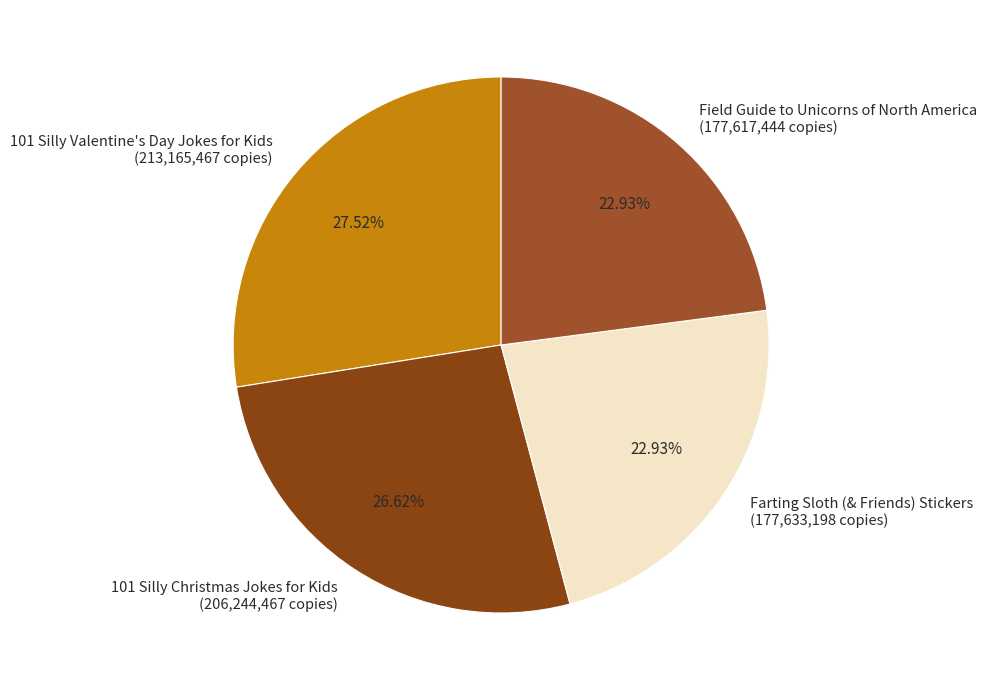

Combined, do Field Guide to Unicorns of North America (177,617,444 copies) and 101 Silly Valentine's Day Jokes for Kids (213,165,467 copies) account for over 50%?

Yes